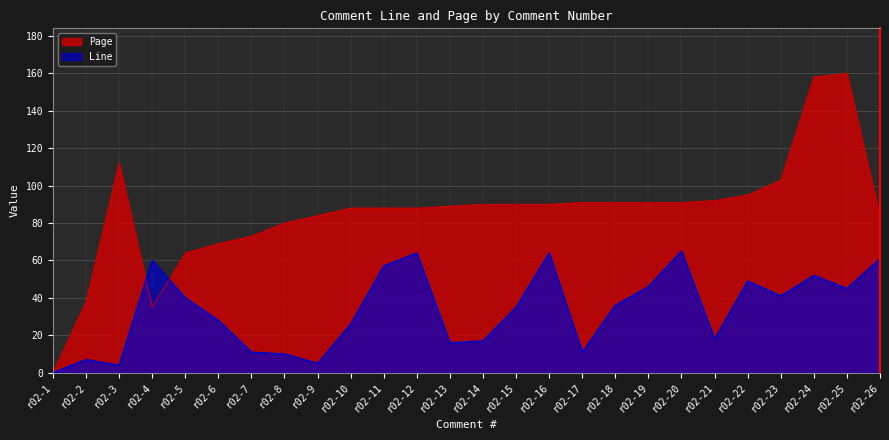

At how many categories does at least one series exceed 131?

2